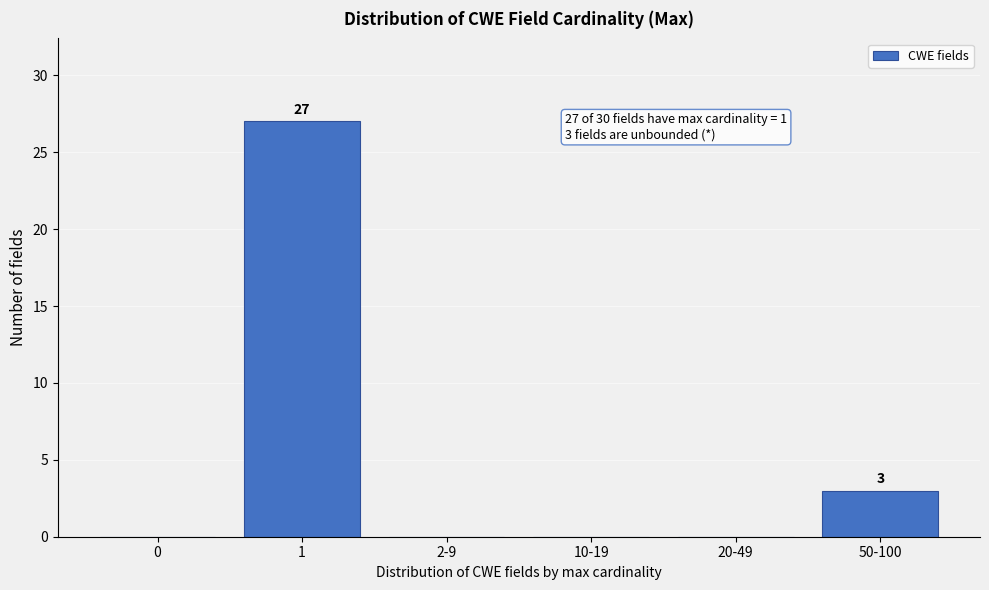

Reading left to right, list all the values displayed in this chart.

0=0	1=27	2-9=0	10-19=0	20-49=0	50-100=3